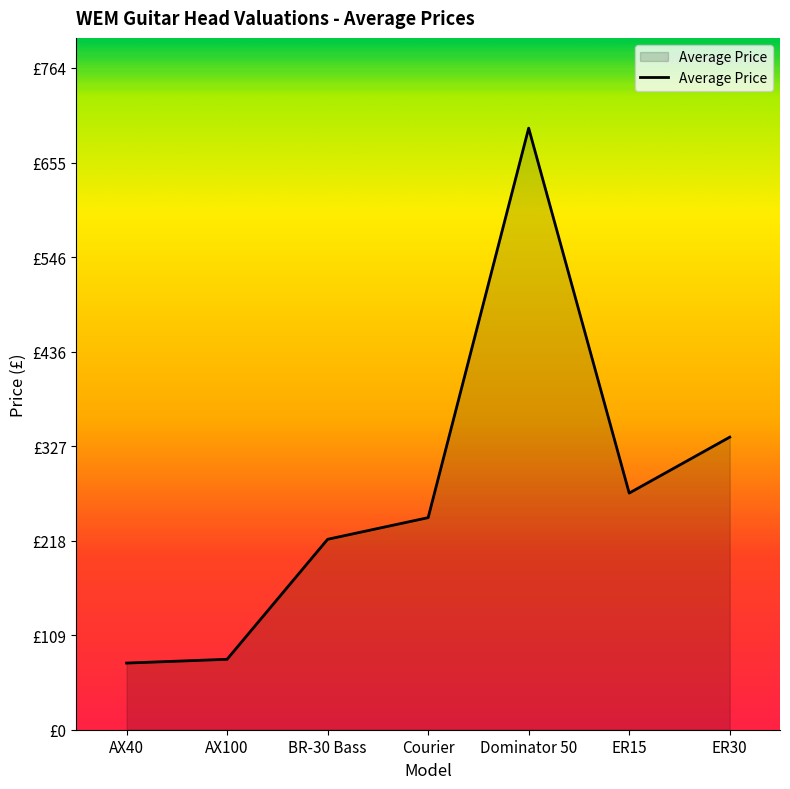

What is the difference between the maximum and second lowest values?

613.6